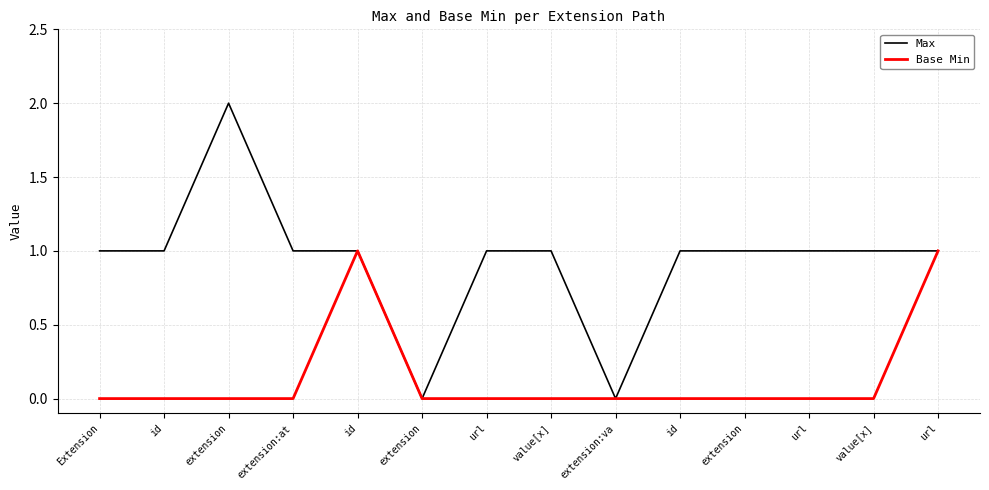

True or false: Base Min and Max intersect in this chart.

False